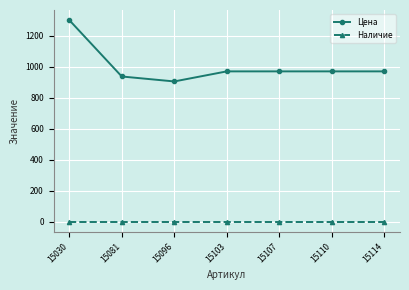

Which series has the widest spread of values?

Цена